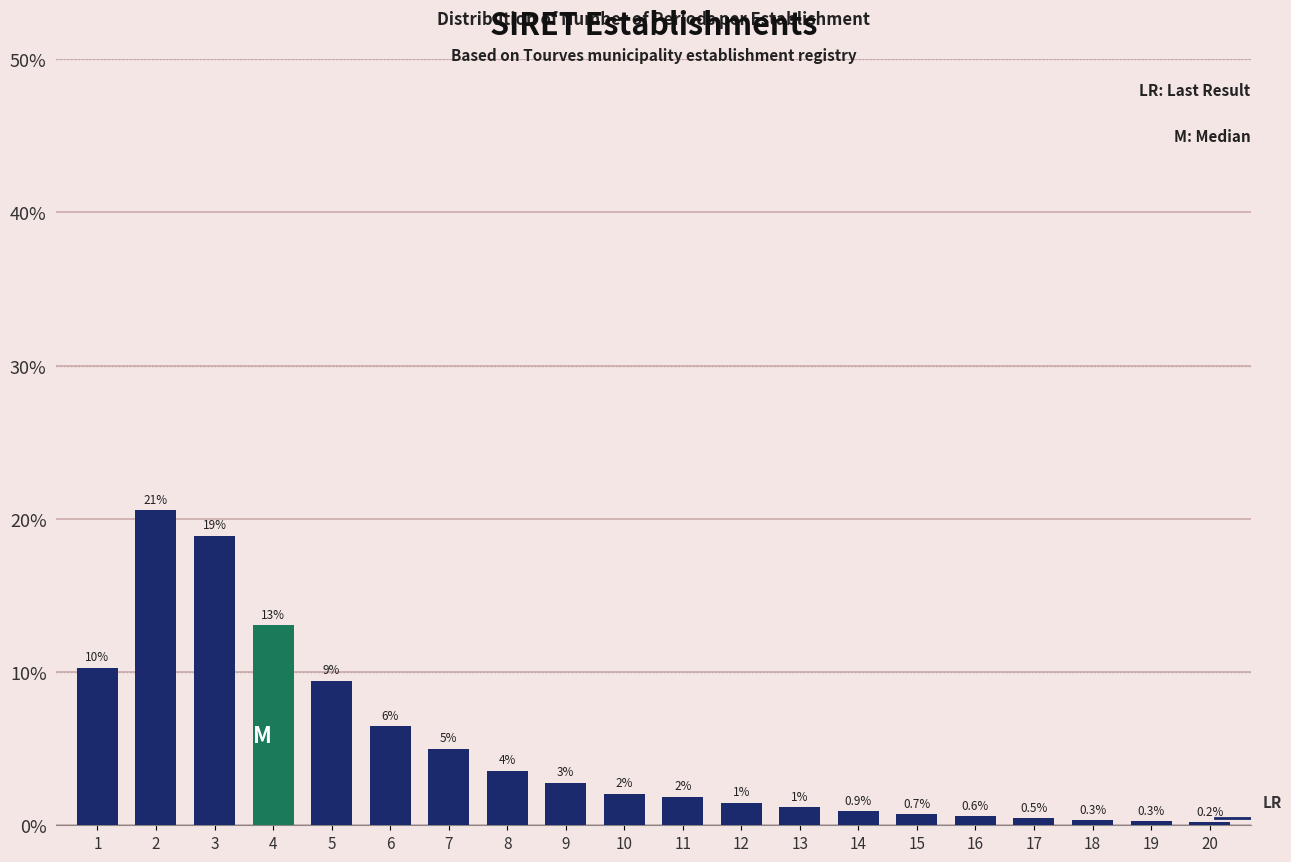

What is the value of the 3rd bar from the left?

18.9